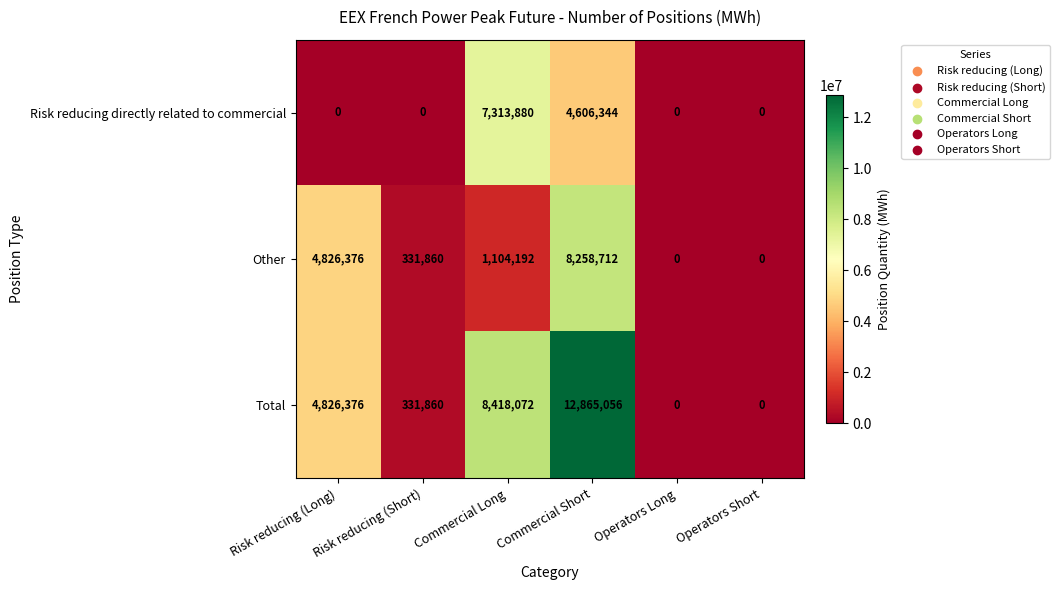

Where does the Other series first go above 1104192?

Risk reducing (Long)